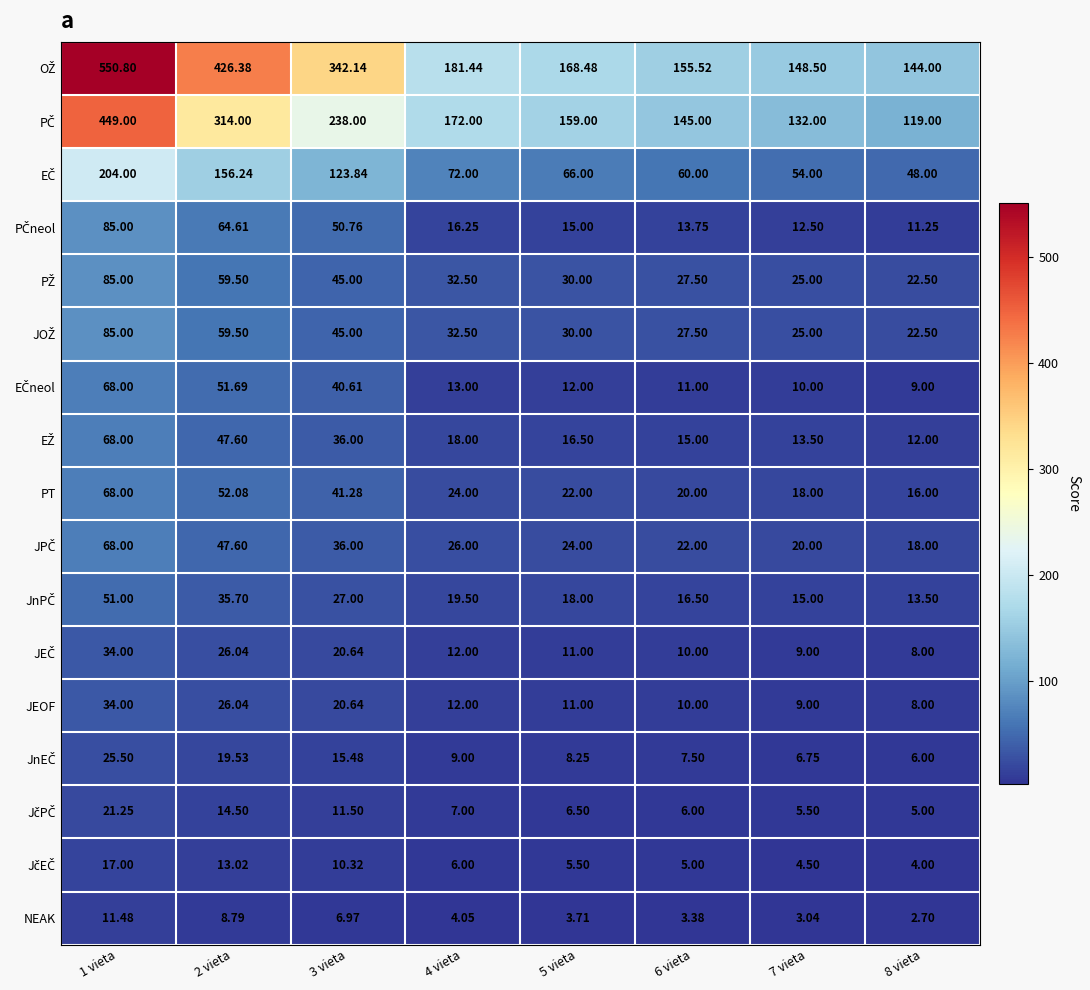

How many distinct data groups are displayed?

17